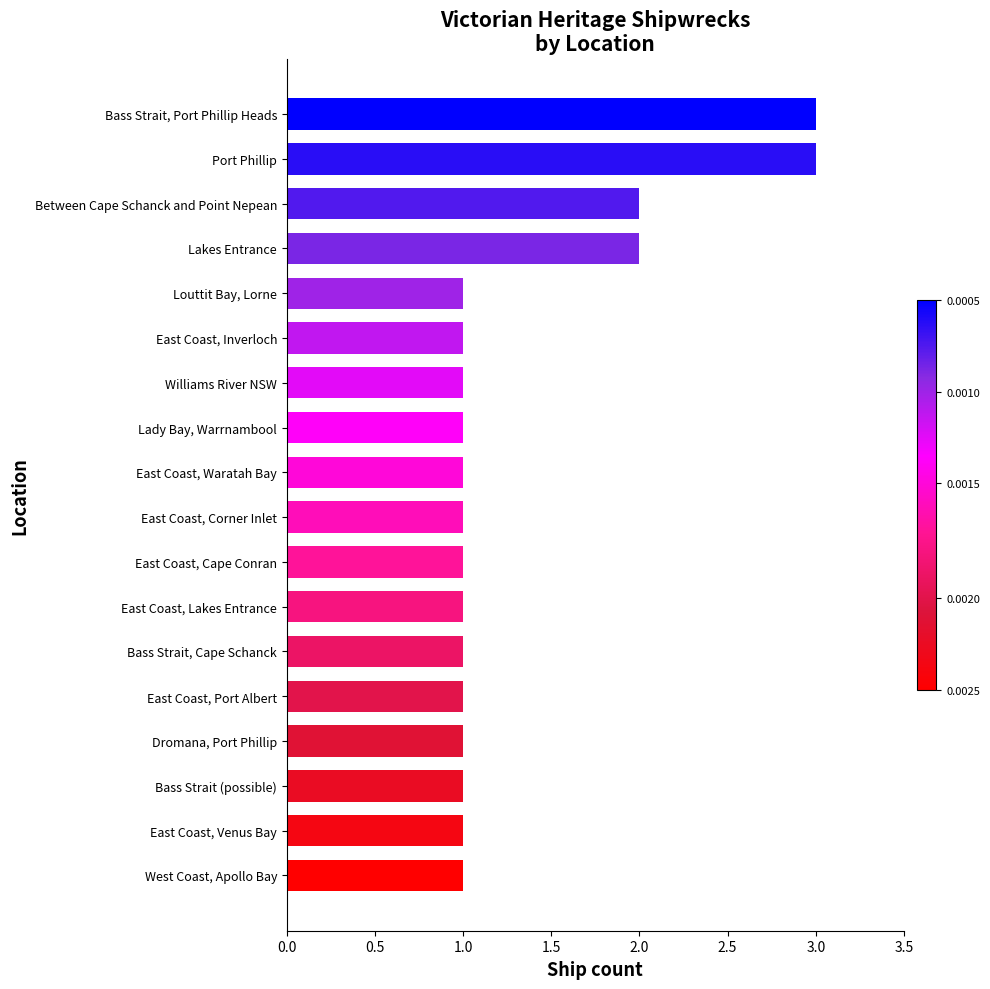

Are the bars grouped side by side (vs. stacked)?

No